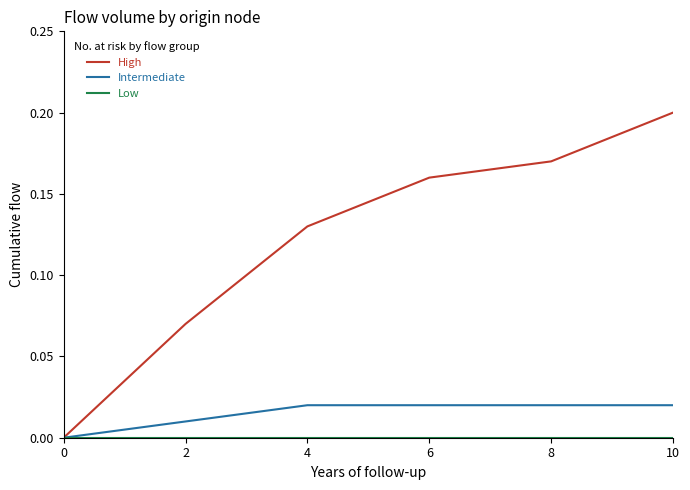

How many categories are shown in the chart?

6